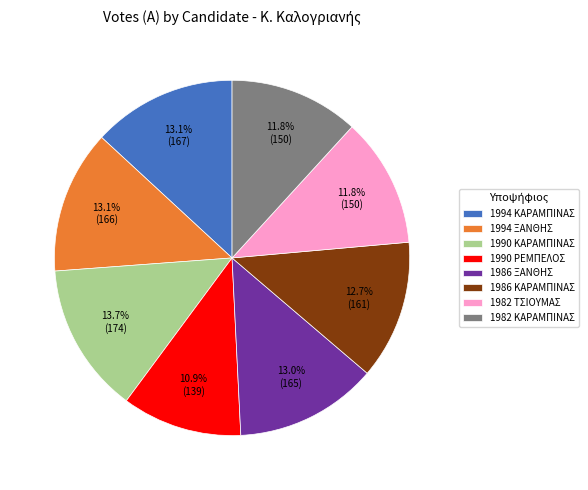

True or false: 1986 ΚΑΡΑΜΠΙΝΑΣ accounts for 21% of the total.

False